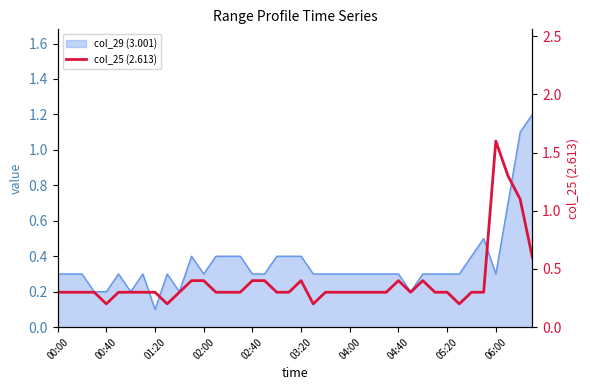

What is the maximum value shown in the chart?

1.6